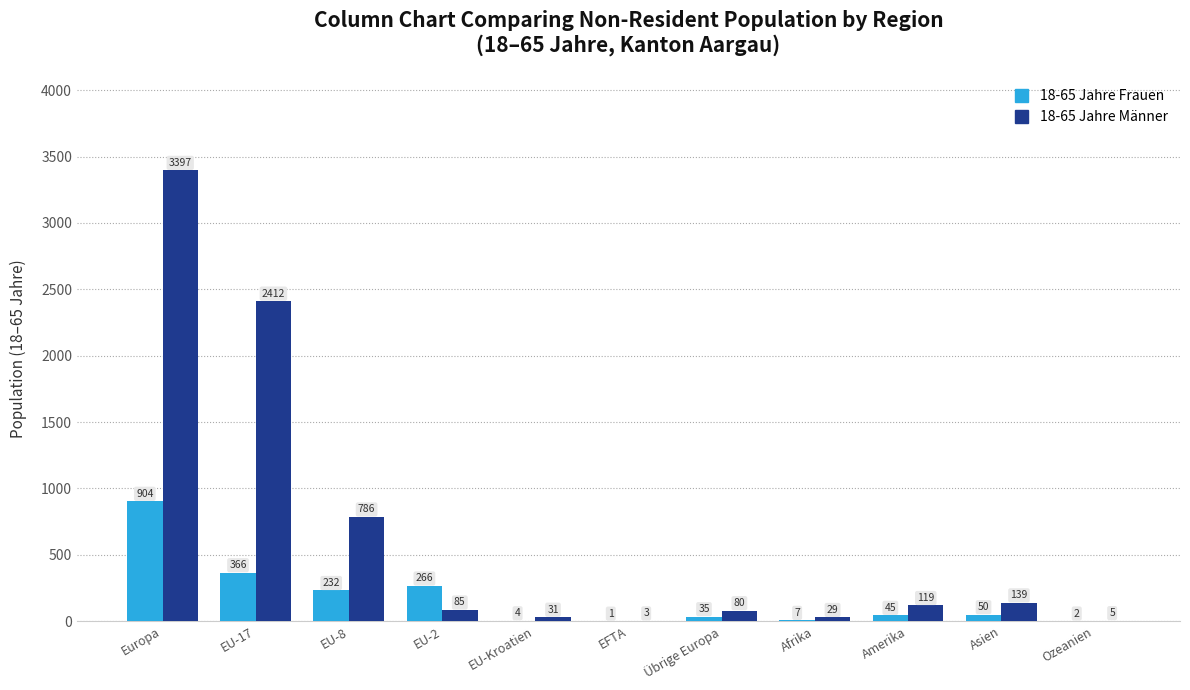

What is the sum of the 18-65 Jahre Frauen values at EU-Kroatien and EFTA?

5